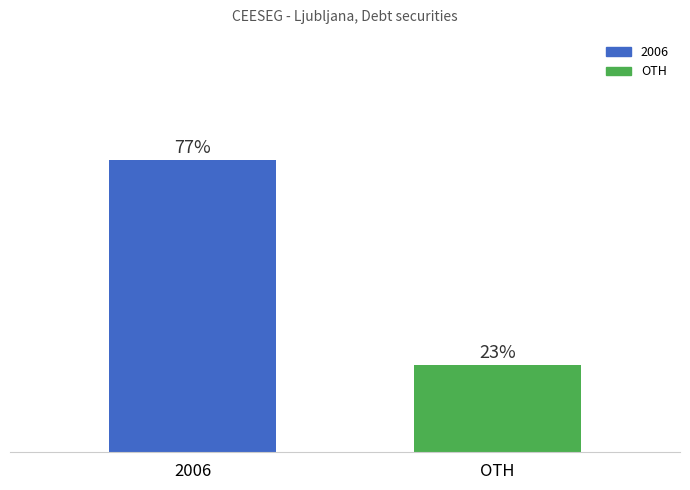

At which label is the value closest to 49?

OTH